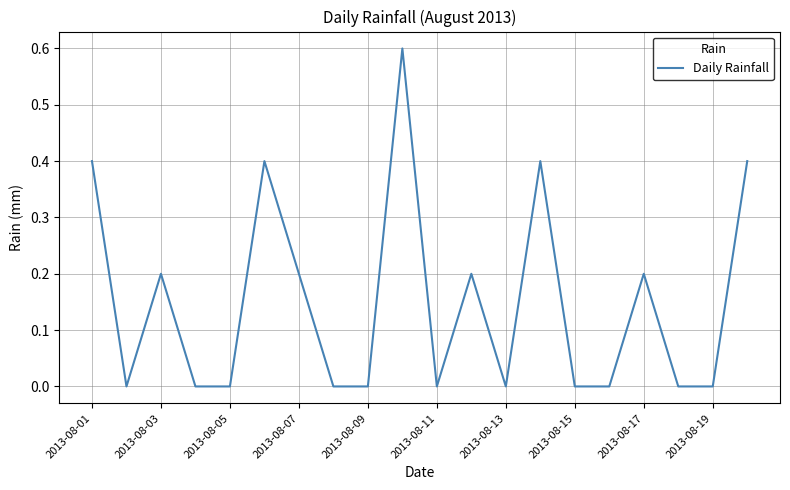

What is the difference between the maximum and minimum values?

0.6